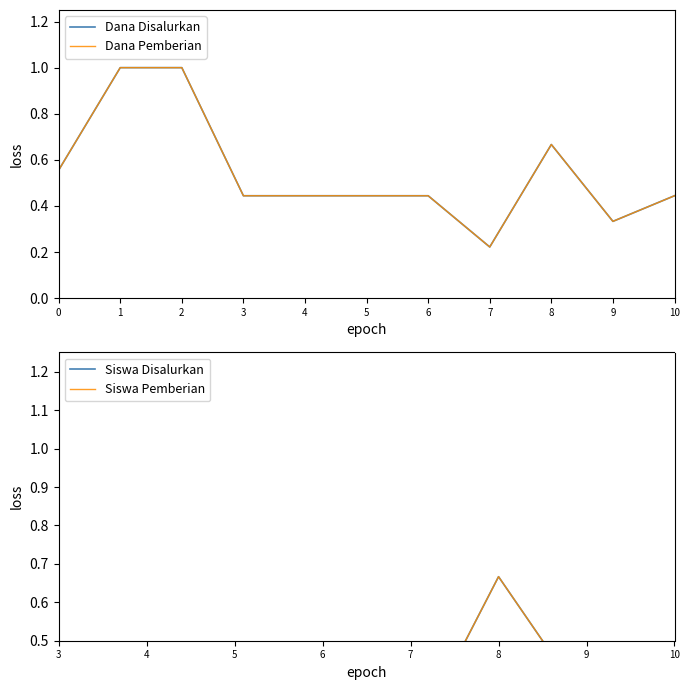

Which series has the largest range (max minus min)?

Dana Disalurkan